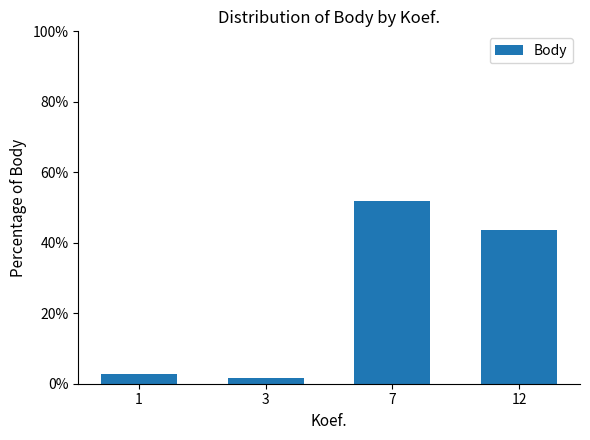

List the labels in order of value, smallest first.

3, 1, 12, 7